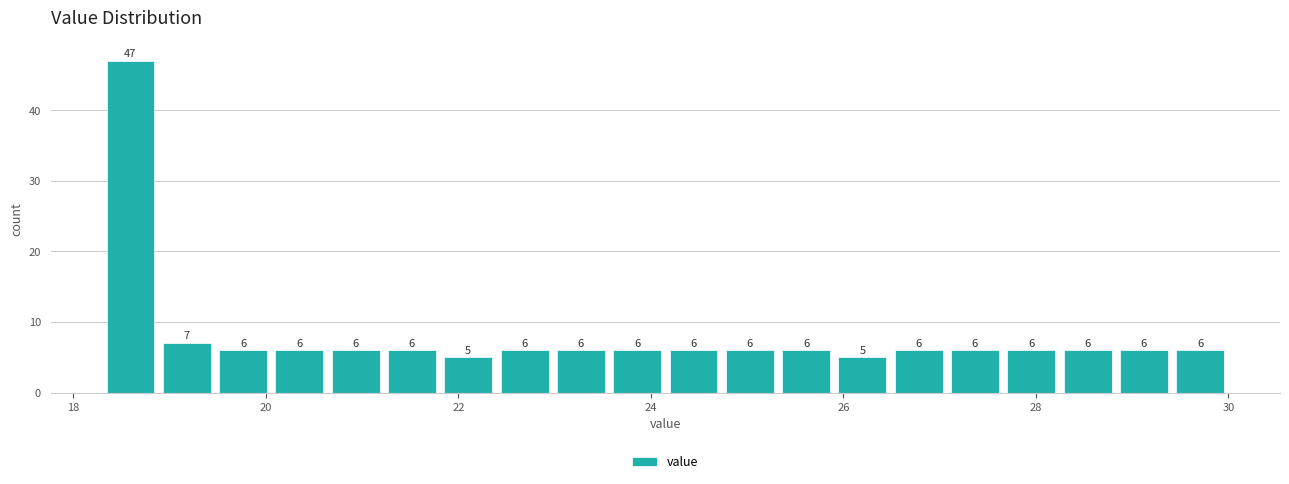

Around what value on the x-axis is the tallest bar? Give the approximate position of its centre, as read against the axis.

18.6